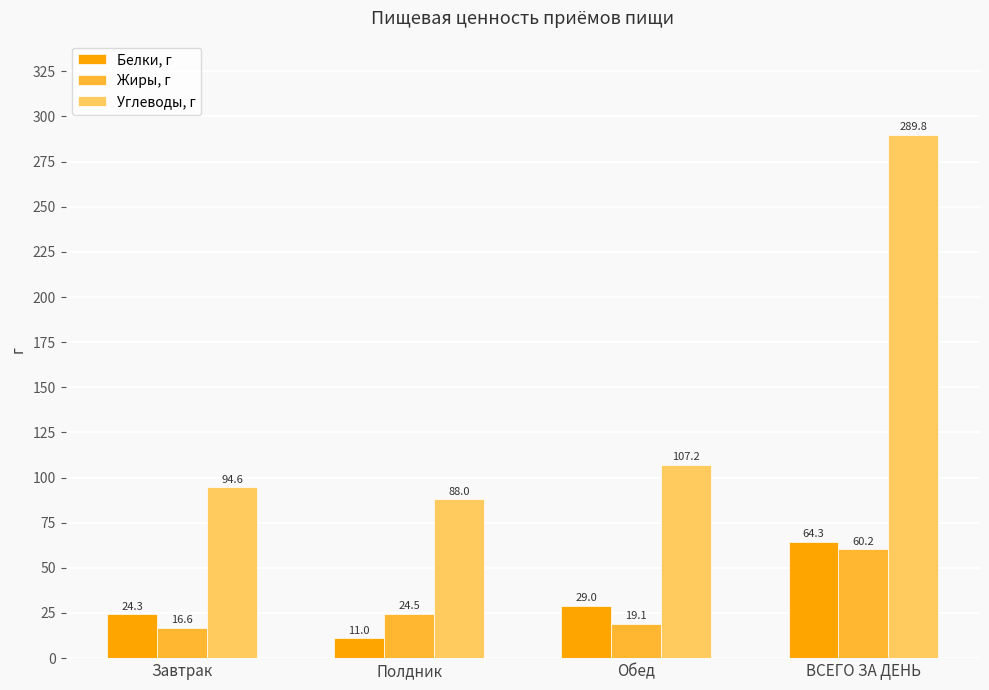

The Углеводы, г series shows 107.2 at Обед. True or false?

True